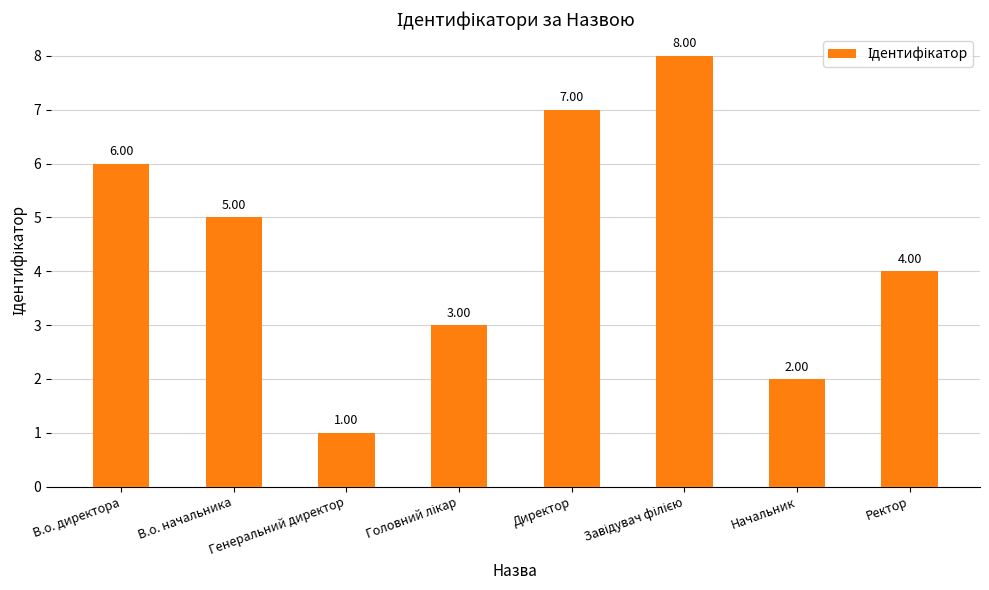

What position from the left is Начальник?

7